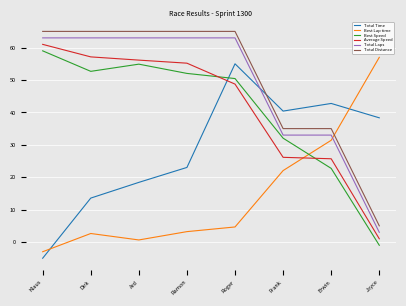

What is the maximum value for Total Distance?

65.0